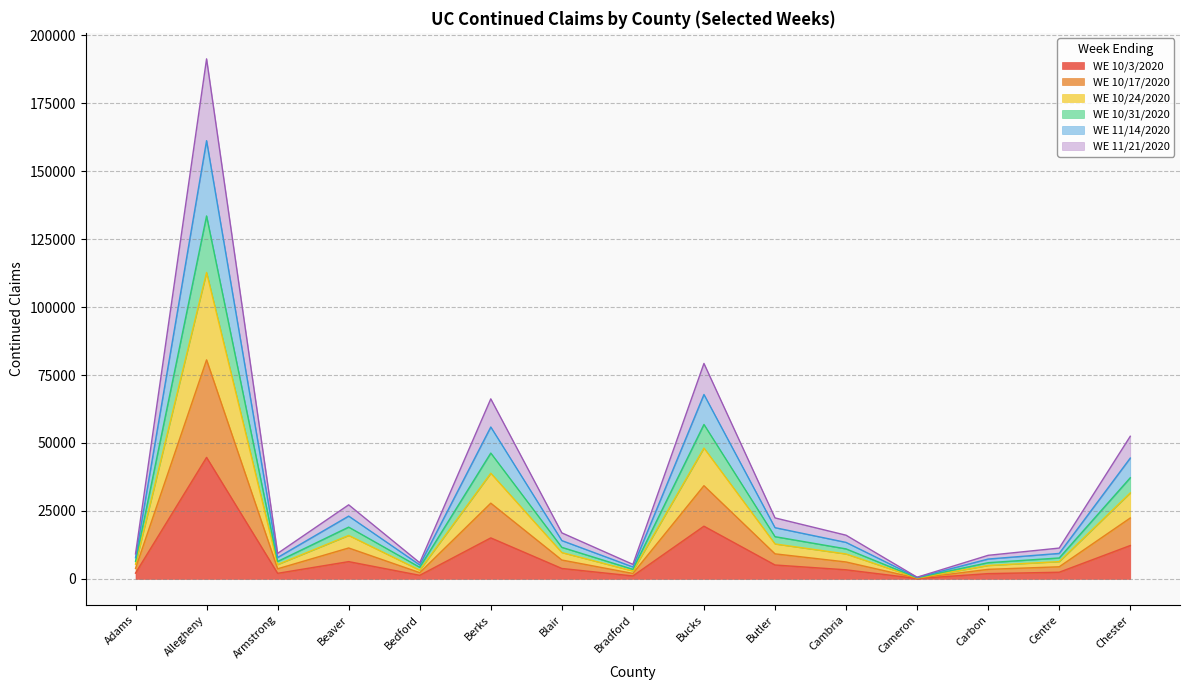

Which category has the highest value in the WE 10/3/2020 series?

Allegheny